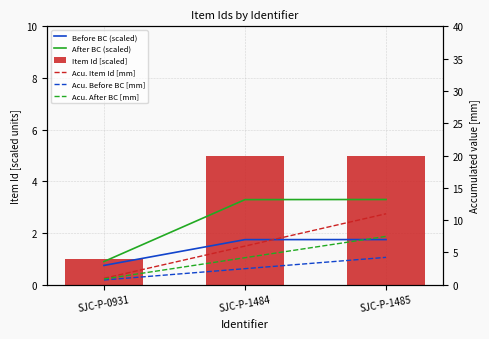

Between SJC-P-1484 and SJC-P-1485, which is larger?

SJC-P-1485